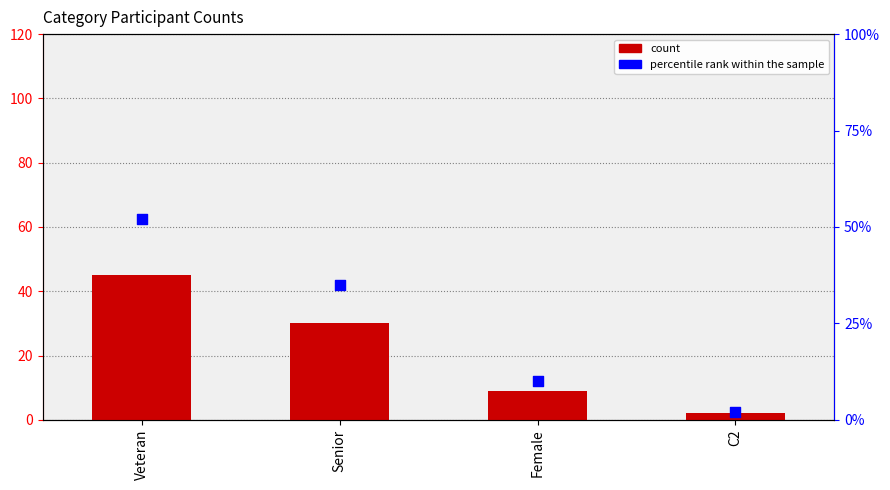

Which series has the largest total across all categories?

percentile rank within the sample